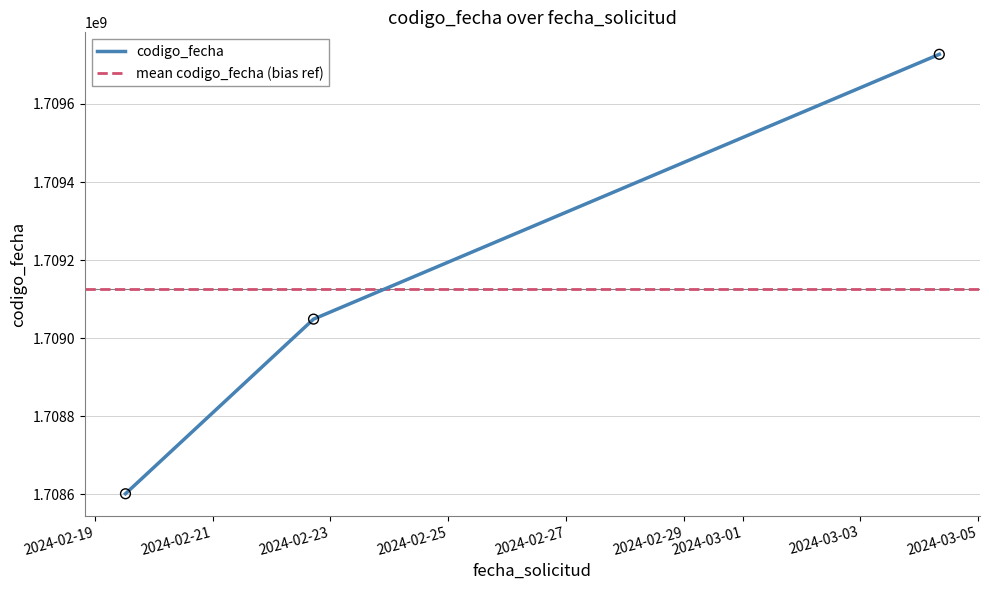

What is the change in value from 2024-02-19 12:31:22 to 2024-02-22 17:09:48?

+447533